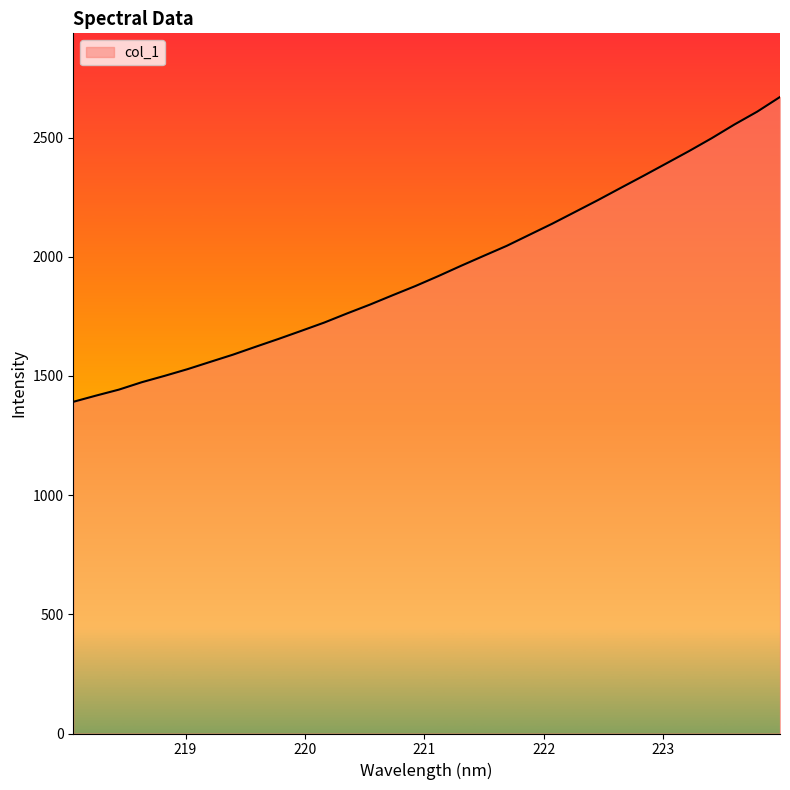

Does the chart display data point markers on the line(s)?

No